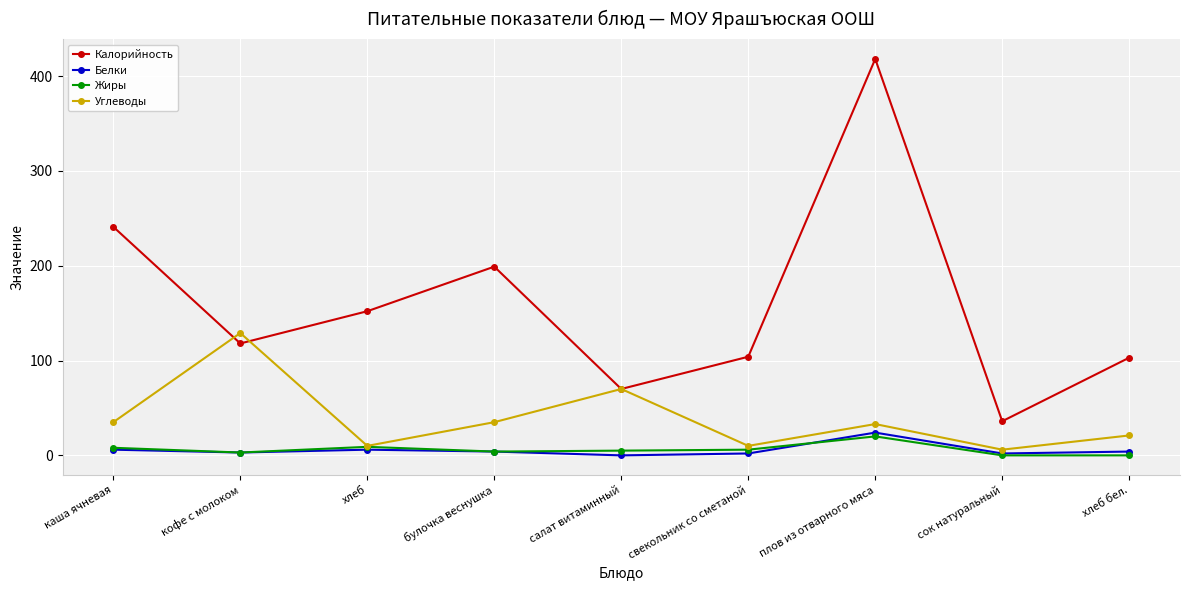

What is the sum of the Углеводы values at плов из отварного мяса and сок натуральный?

39